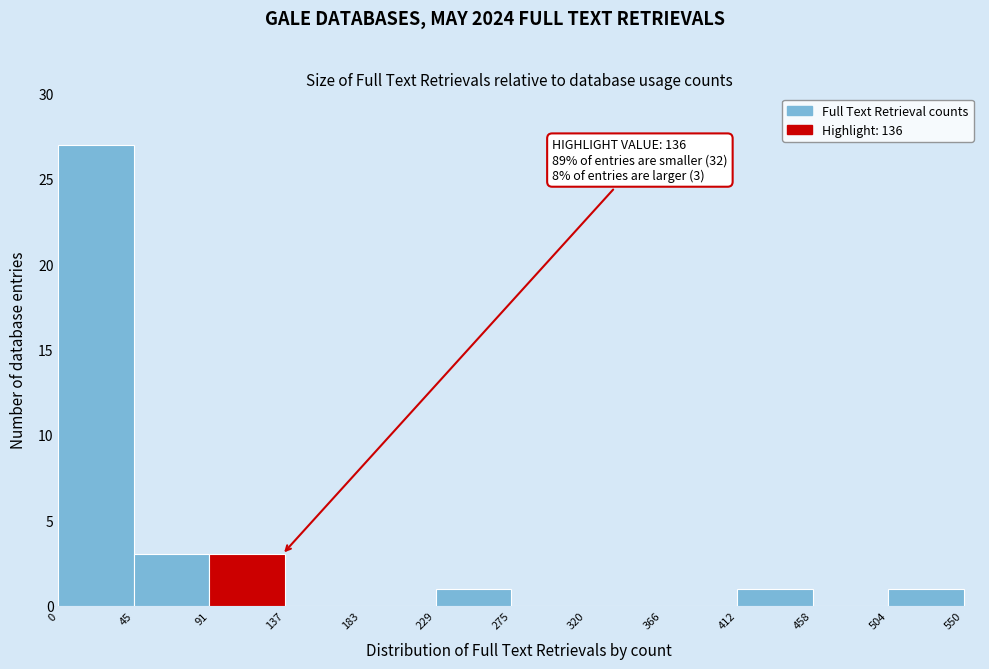

Over which range of the x-axis is the bar tallest?

0 to 45